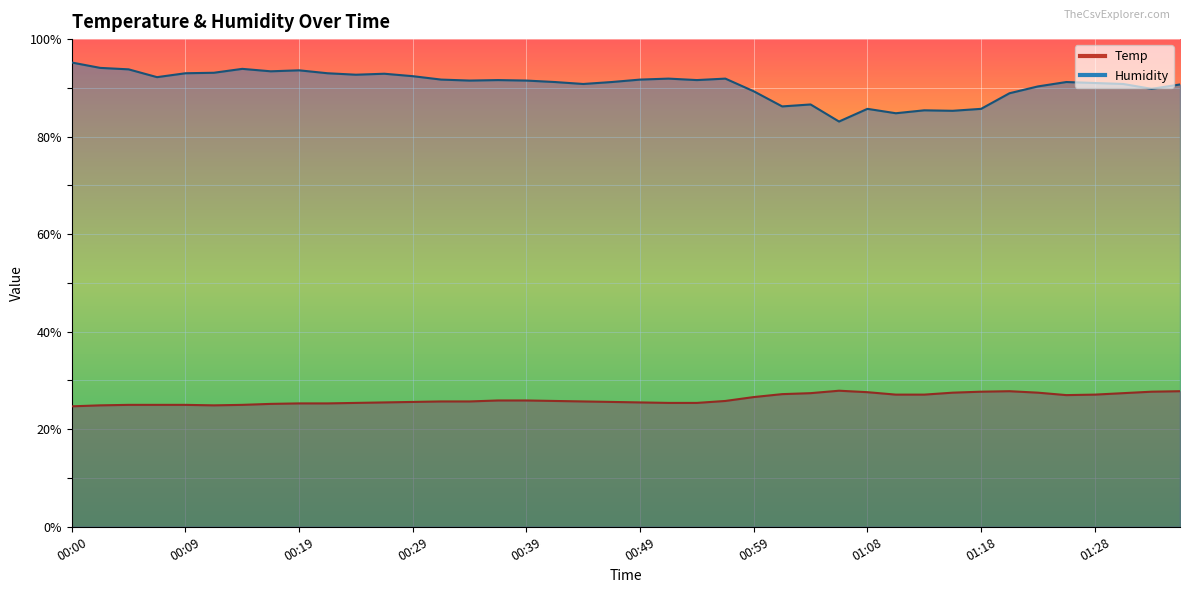

Is it true that Temp equals 36.8 at 00:19?

False